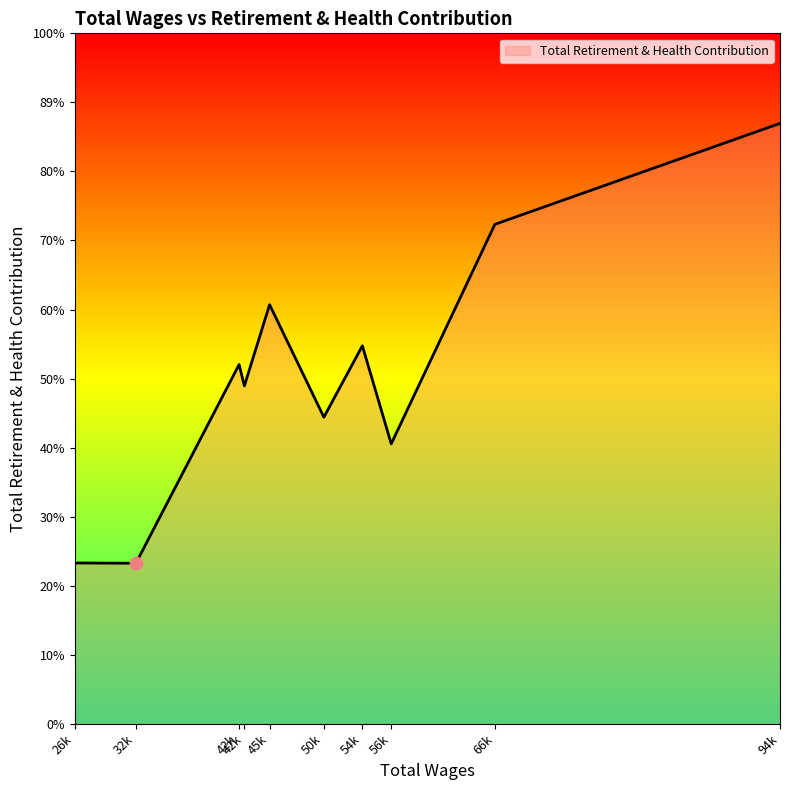

Does the chart have visible grid lines?

No